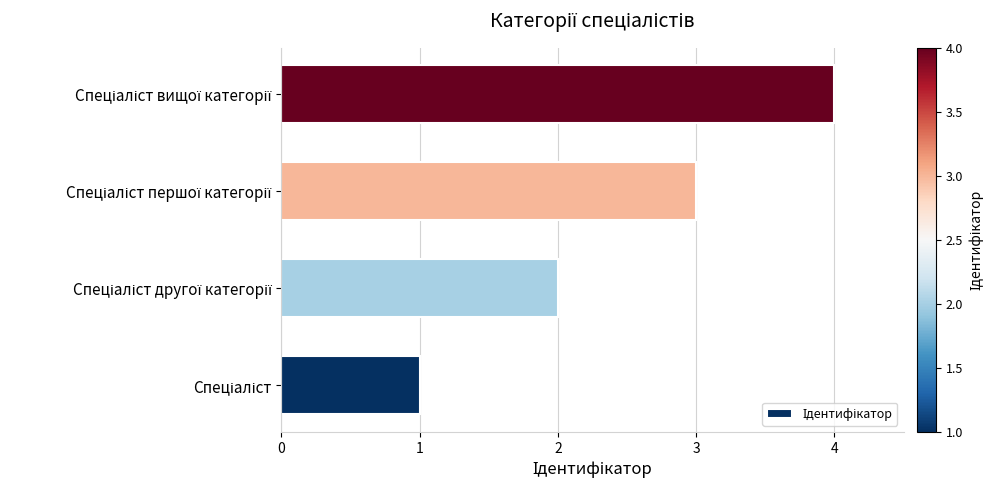

What is the difference between the second highest and minimum values?

2